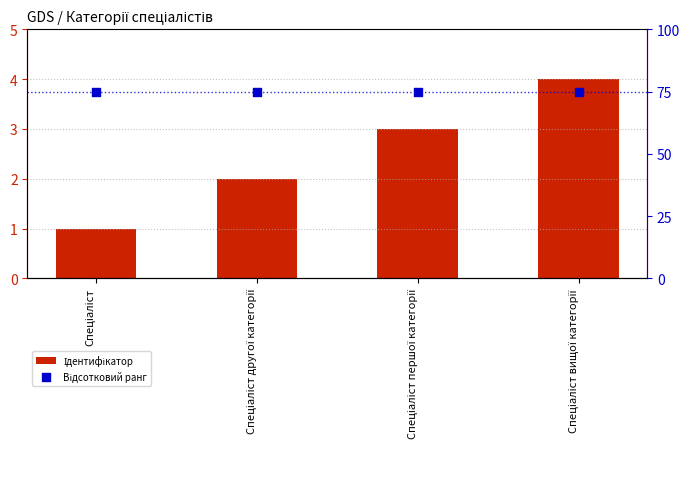

Which series has the largest Y range (max minus min)?

Ідентифікатор